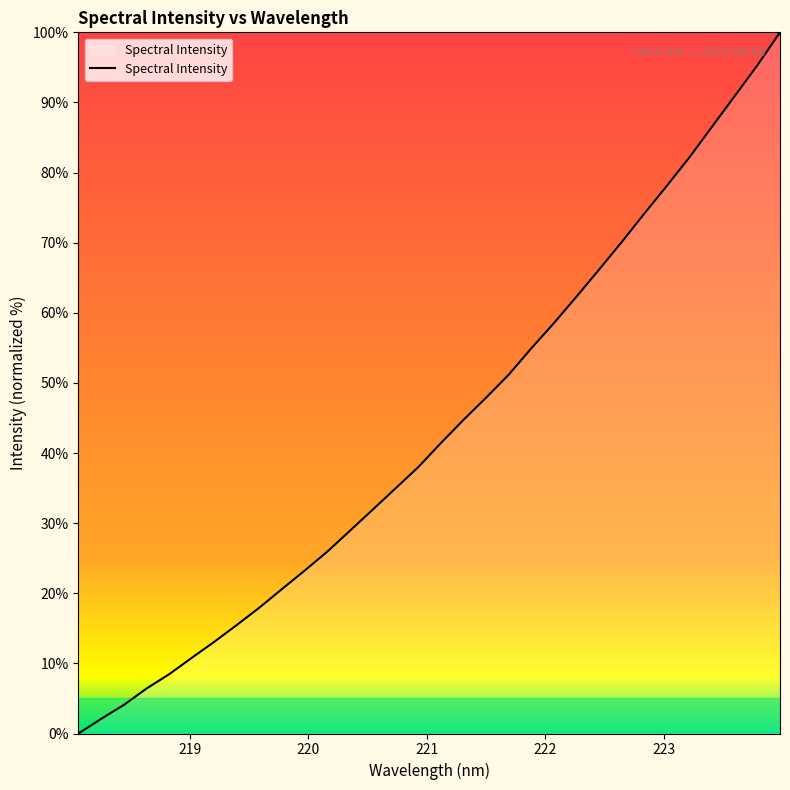

What is the maximum value shown in the chart?

100.0